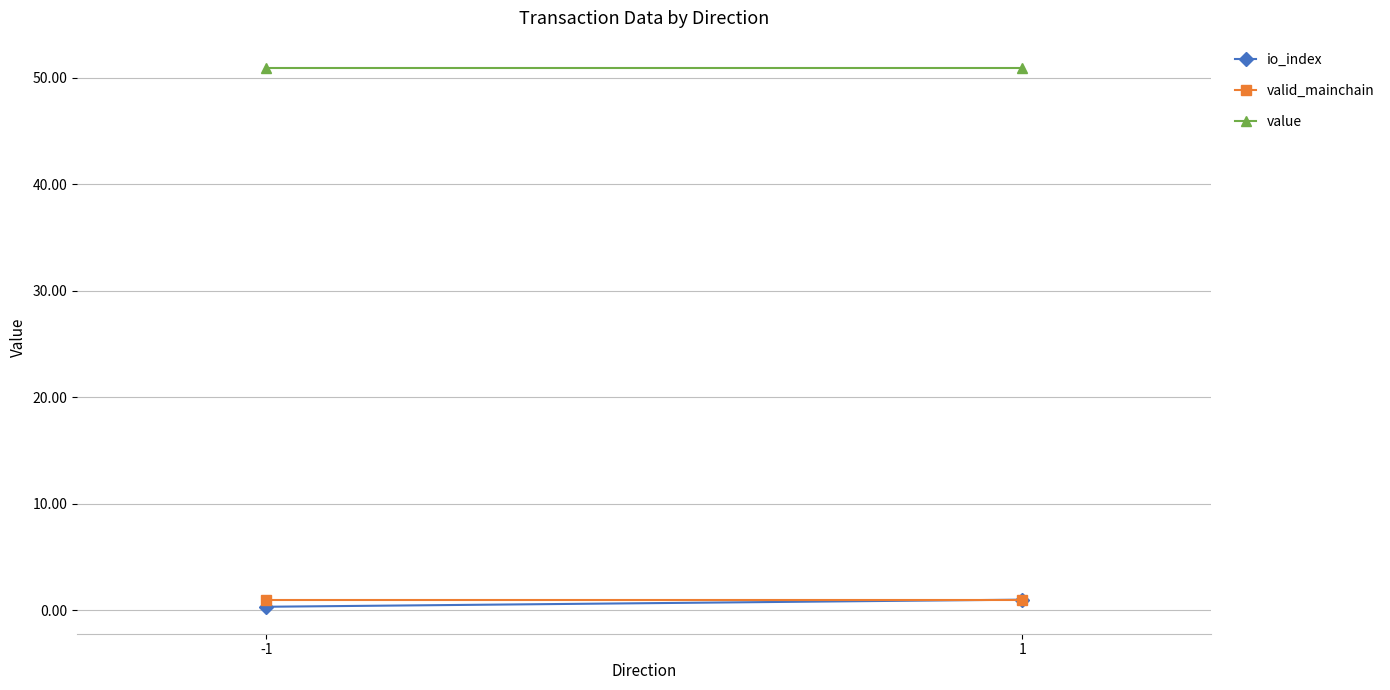

What is the difference between the highest and lowest values at -1?

50.6